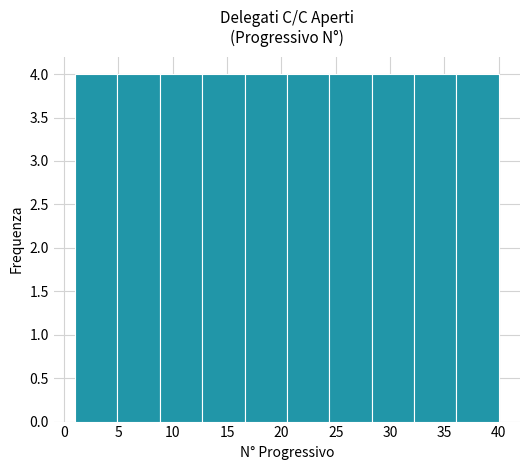

Reading left to right, list every bar in this chart as the range it spans on the x-axis followed by its height. Neither the bar edges nor the heights are printed on the chart, so give them approximately, as read against the axes.

1.0 to 4.9: 4
4.9 to 8.8: 4
8.8 to 12.7: 4
12.7 to 16.6: 4
16.6 to 20.5: 4
20.5 to 24.4: 4
24.4 to 28.3: 4
28.3 to 32.2: 4
32.2 to 36.1: 4
36.1 to 40.0: 4